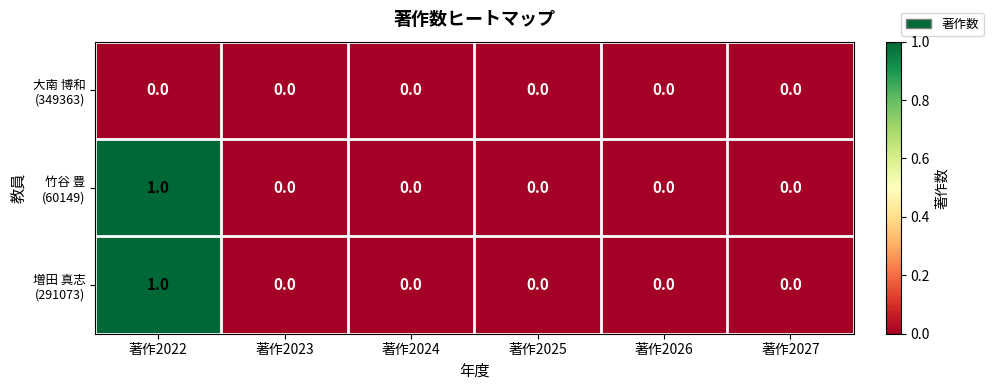

At which category does the chart reach its peak across all series?

著作2022